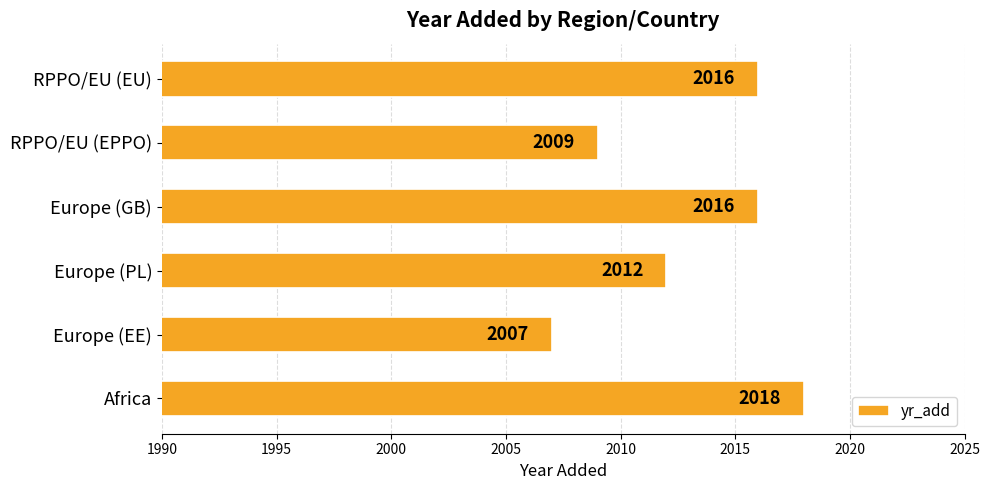

At which label is the value closest to 2012?

Europe (PL)